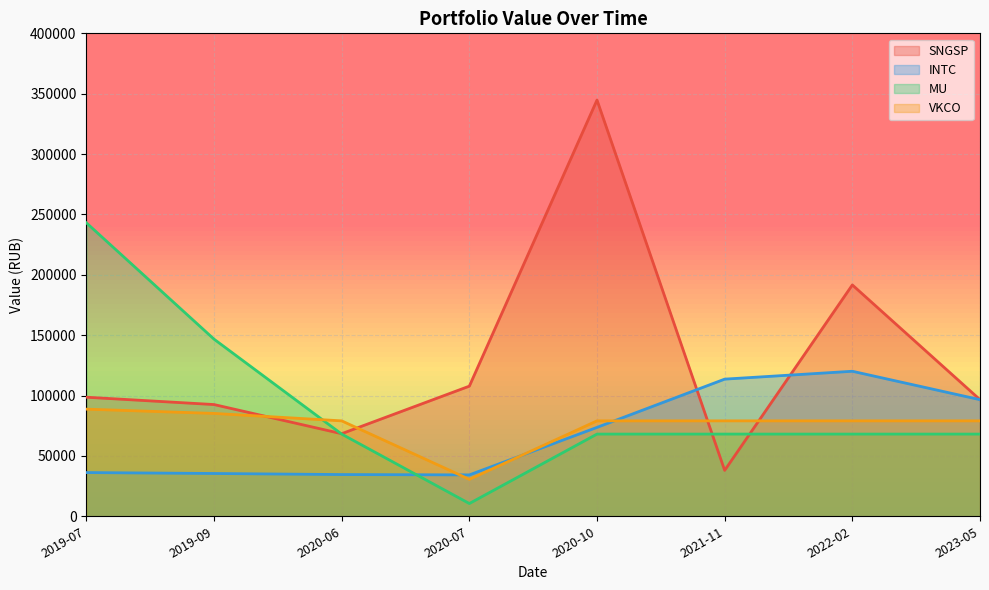

How many data points in INTC are less than 73624?

4